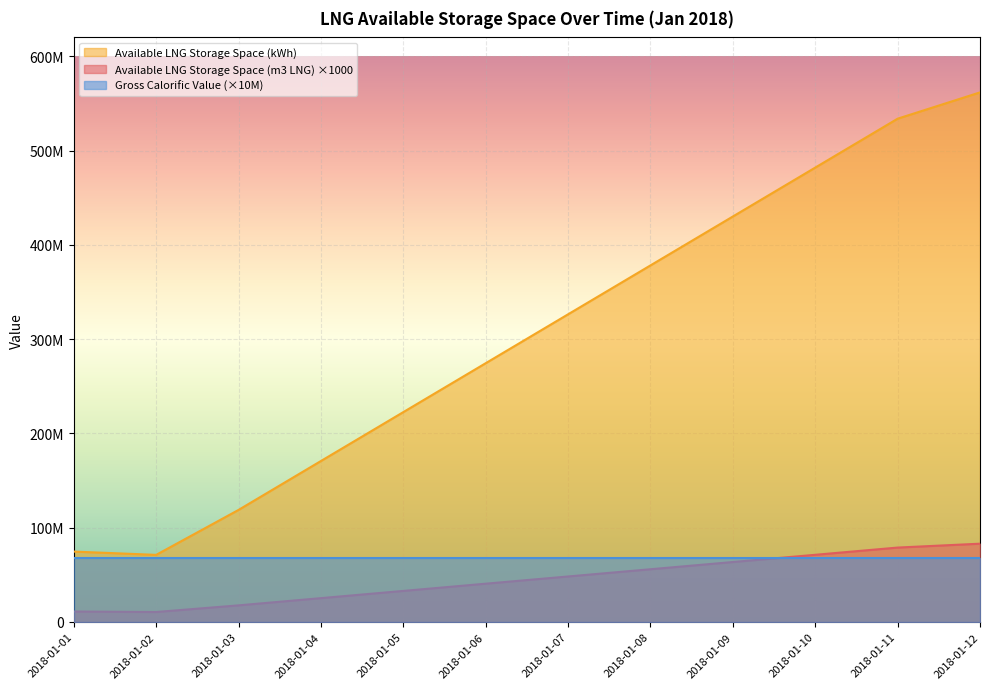

What are all the series names shown in the legend?

Available LNG Storage Space (kWh), Available LNG Storage Space (m3 LNG) ×1000, Gross Calorific Value (×10M)